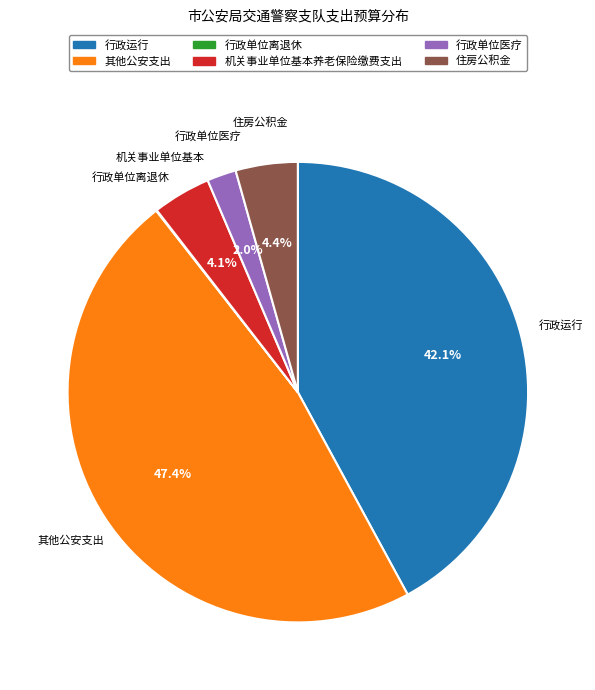

To the nearest percent, what portion does 行政运行 represent?

42%